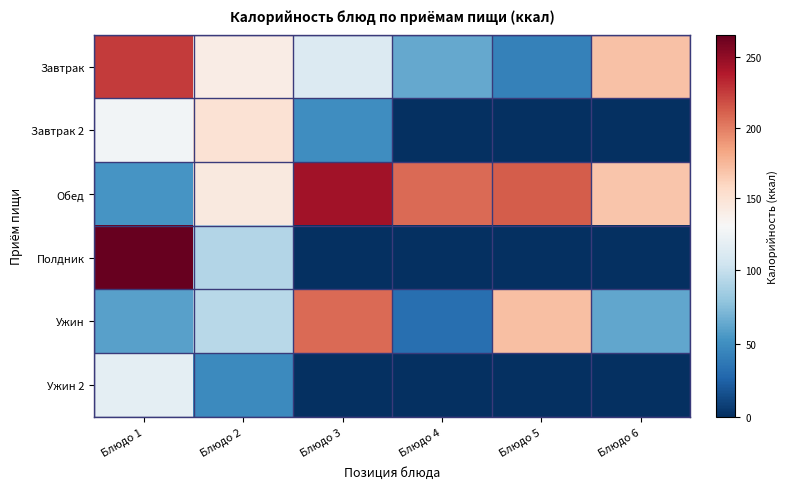

Between Блюдо 2 and Блюдо 3, which is larger?

Блюдо 2